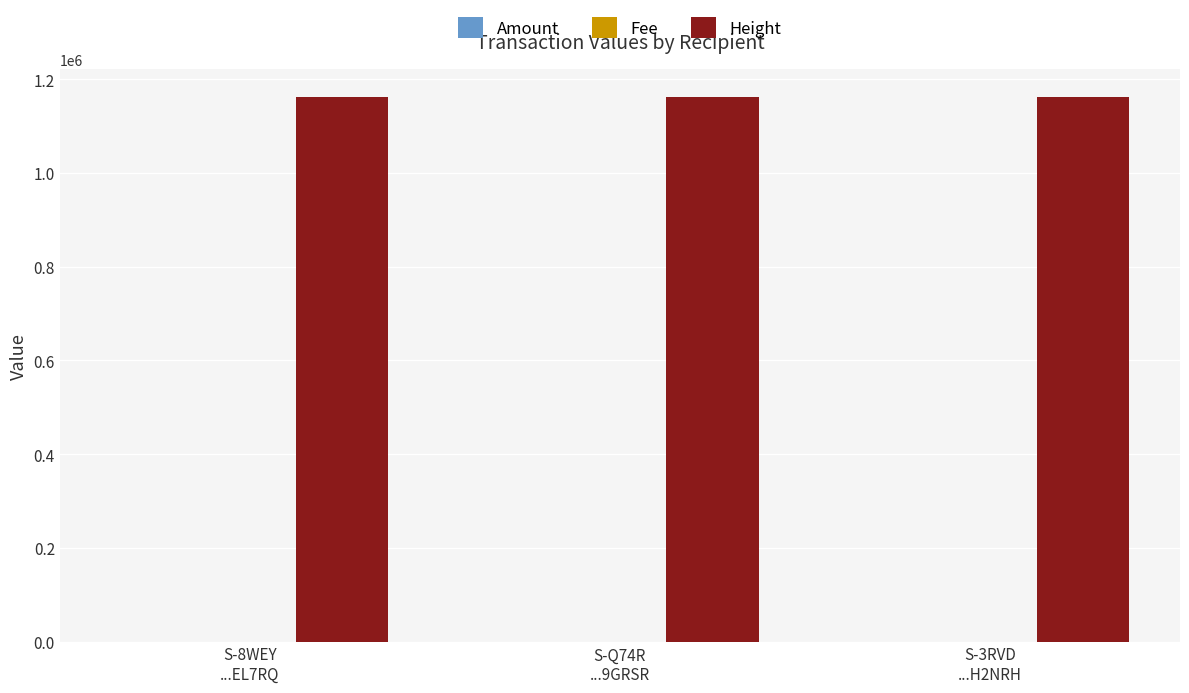

What is the greatest value displayed?

1162669.0